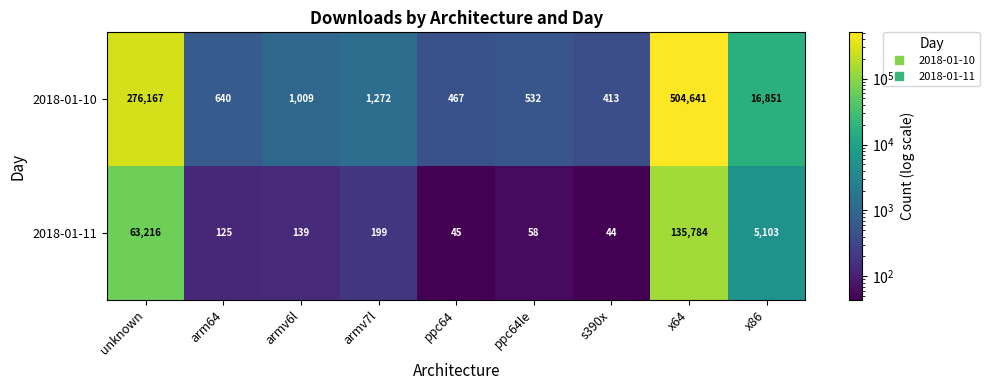

Which category has the highest value in the 2018-01-10 series?

x64